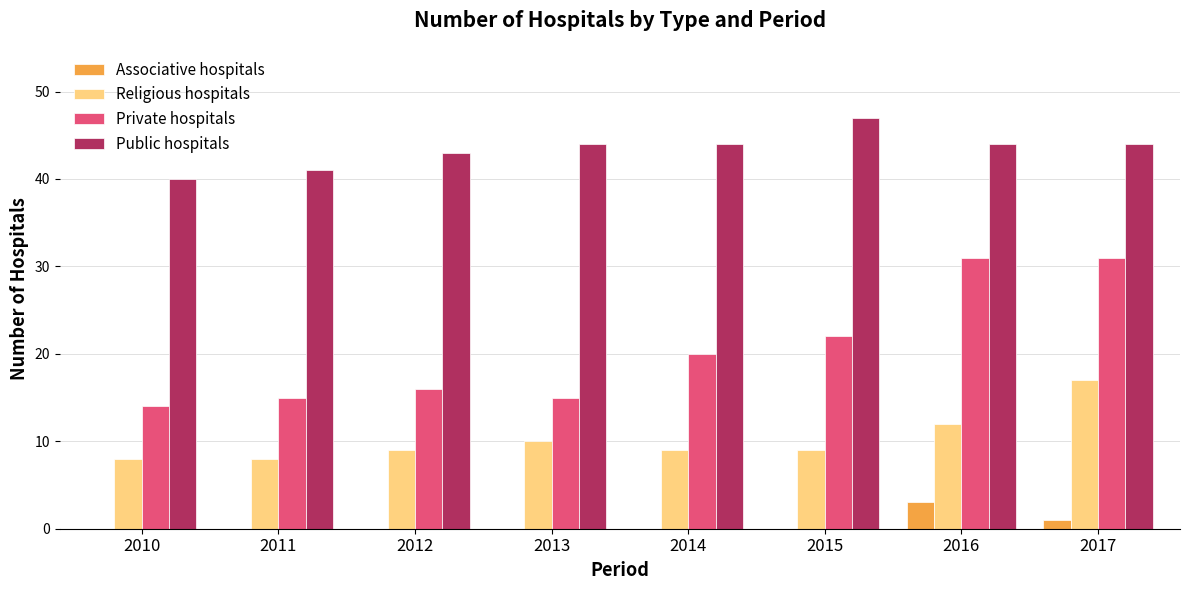

Count the number of data series in this chart.

4